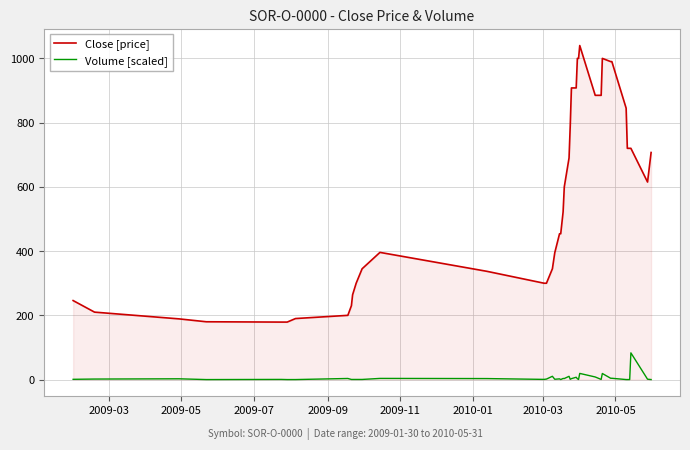

True or false: Close [price] and Volume [scaled] intersect in this chart.

False